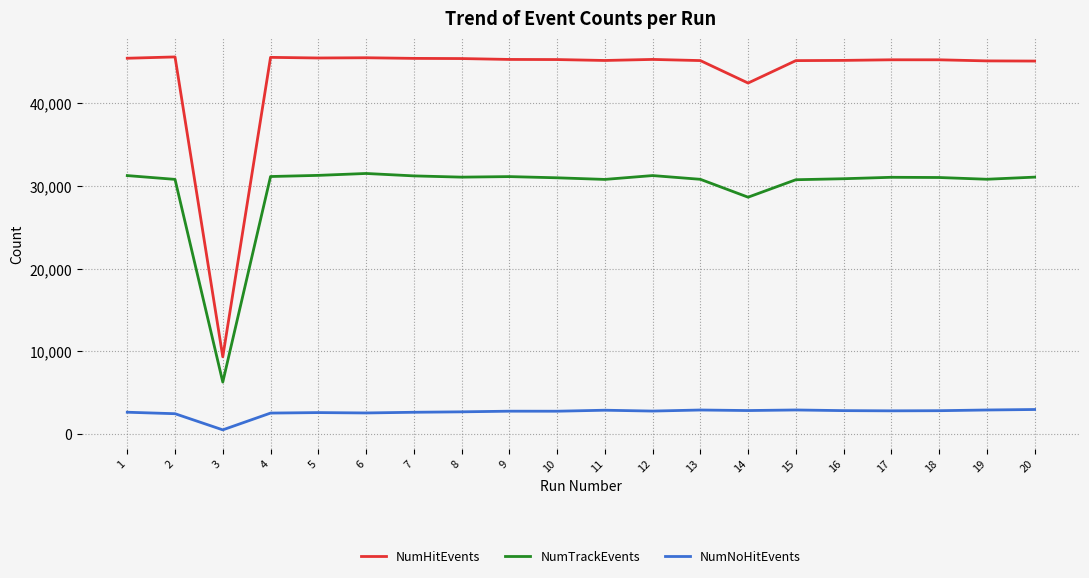

Where does the NumNoHitEvents series first go above 2794?

11